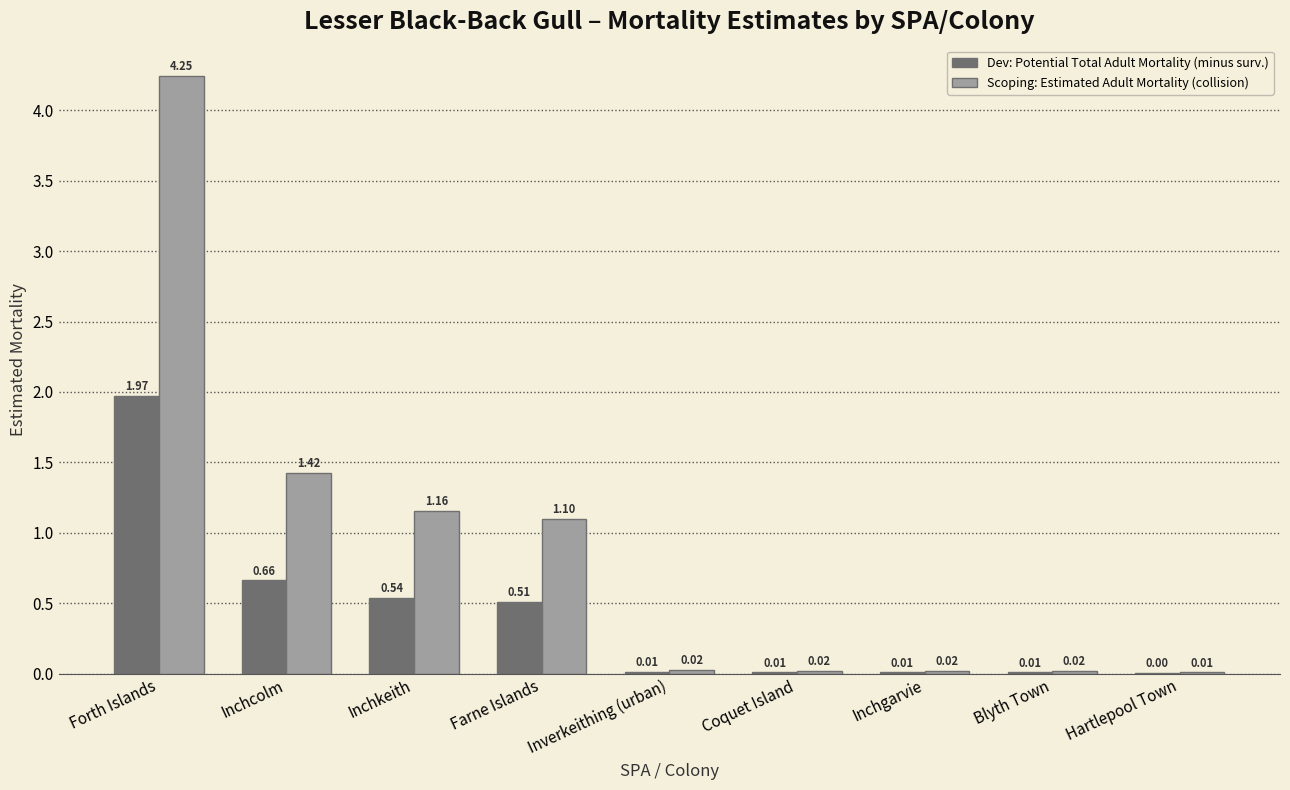

Where is Dev: Potential Total Adult Mortality (minus surv.) nearest to the value 0?

Hartlepool Town